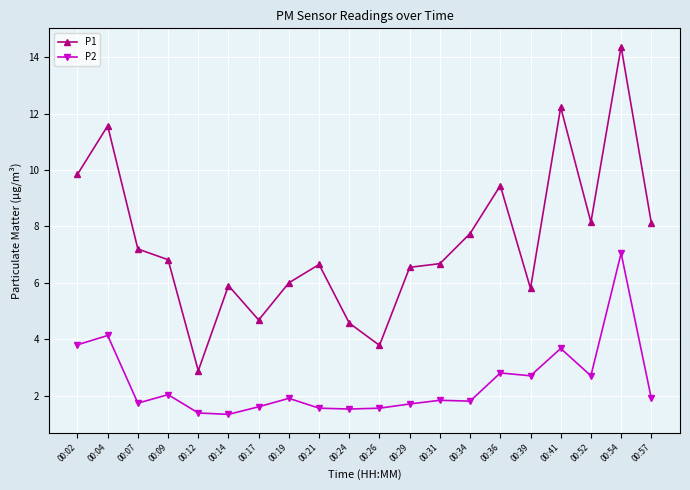

At which label does P2 reach its peak?

00:54